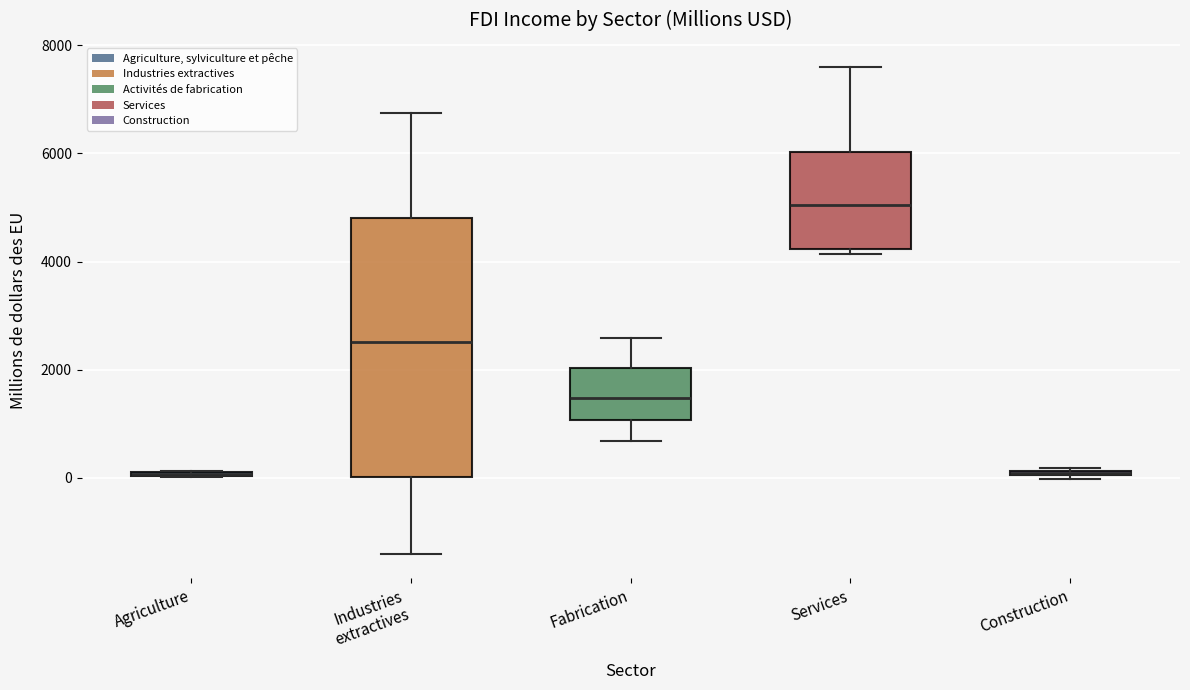

Where is the lower edge of the box for Agriculture on the y-axis? The values are not printed on the chart, so give them approximately, as read against the axis.

0